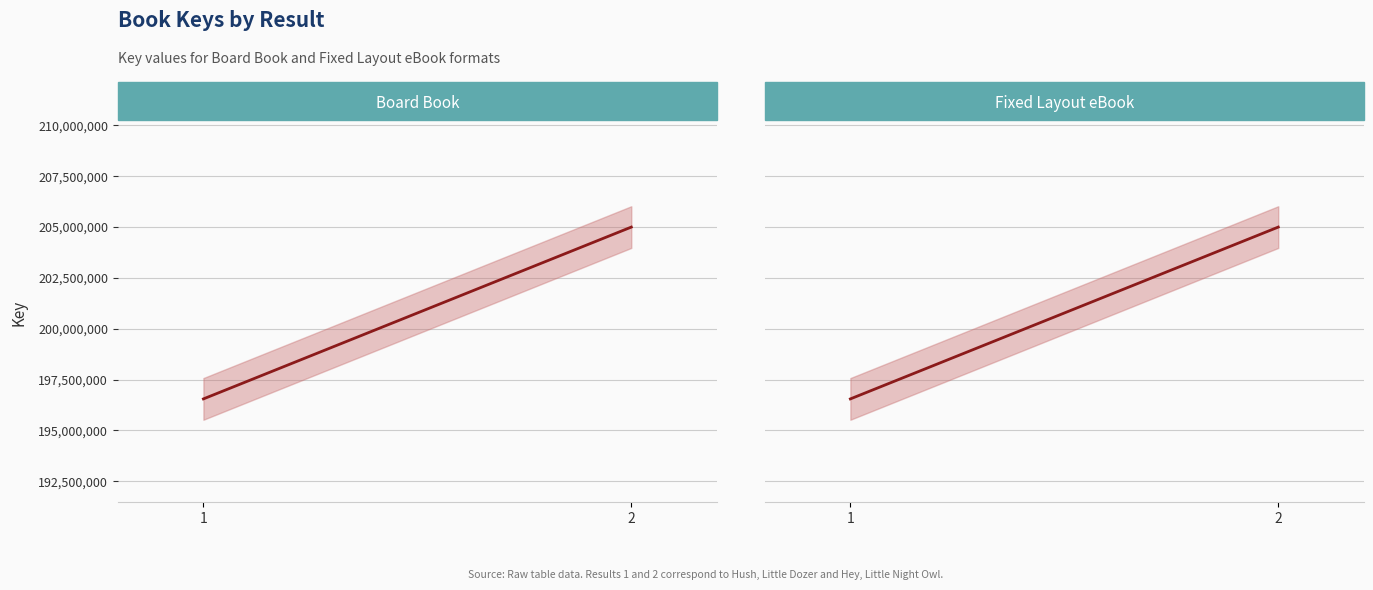

Does the chart display data point markers on the line(s)?

No